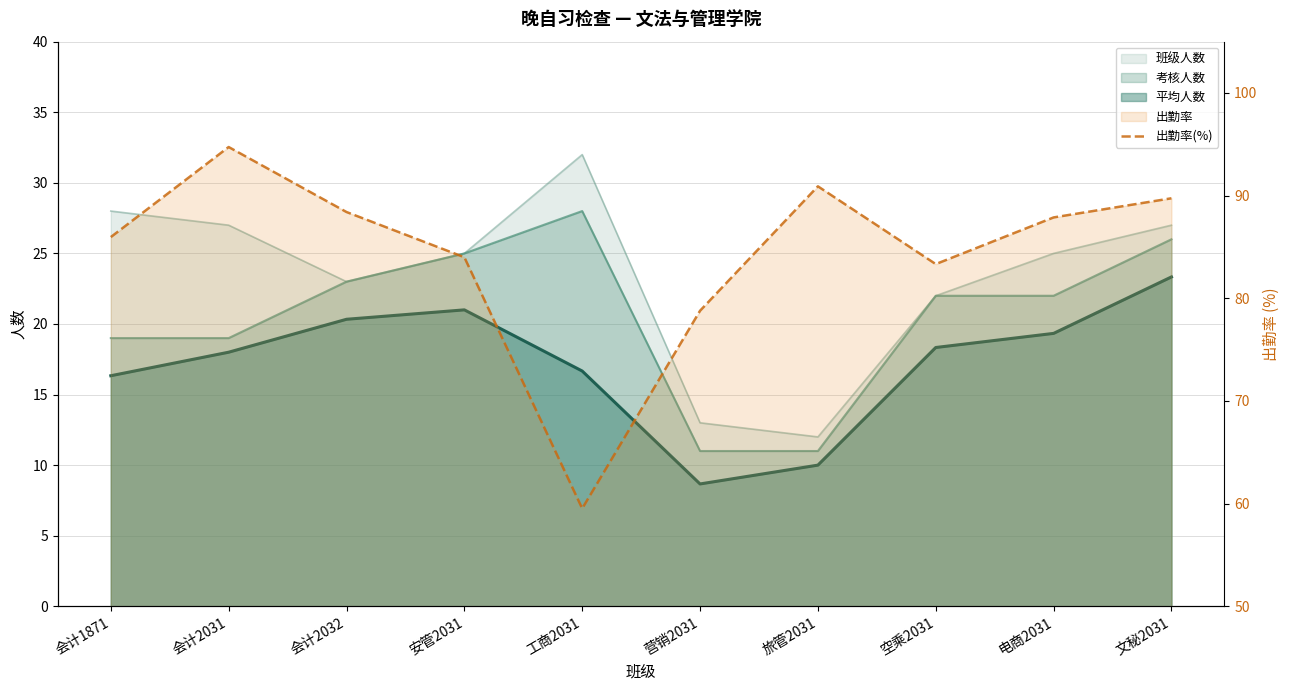

What is the difference between the maximum and minimum values?

35.2